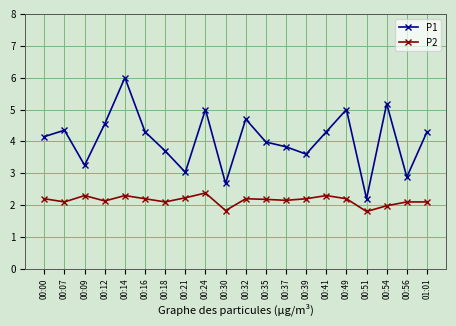

Does the chart have visible grid lines?

Yes